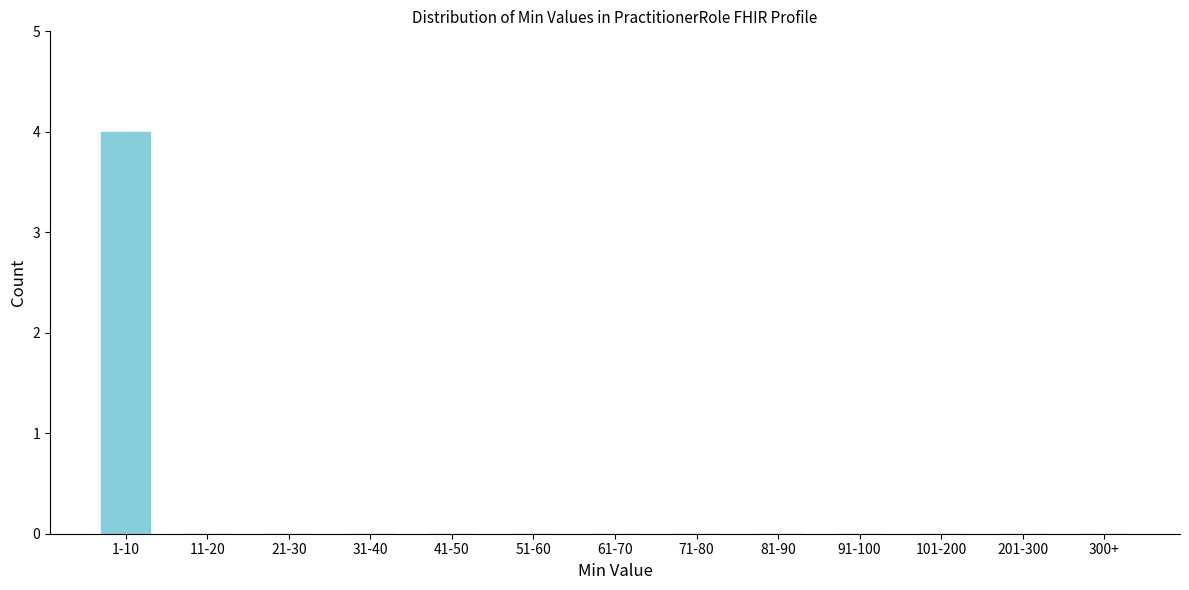

Reading left to right, extract all data points from this chart.

1-10=4	11-20=0	21-30=0	31-40=0	41-50=0	51-60=0	61-70=0	71-80=0	81-90=0	91-100=0	101-200=0	201-300=0	300+=0